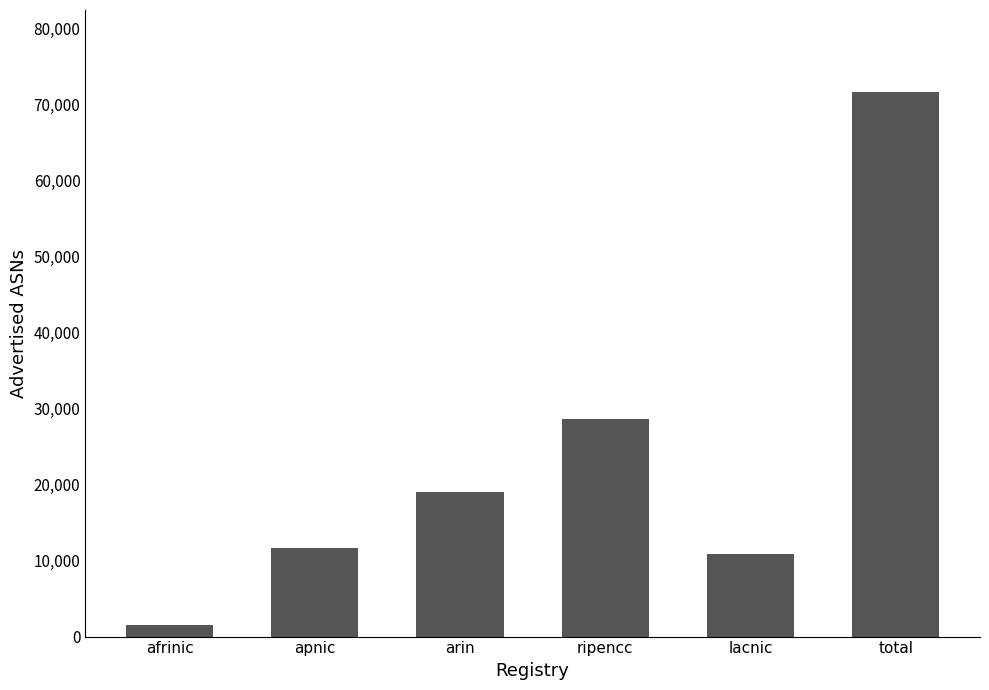

Does the chart contain any negative values?

No